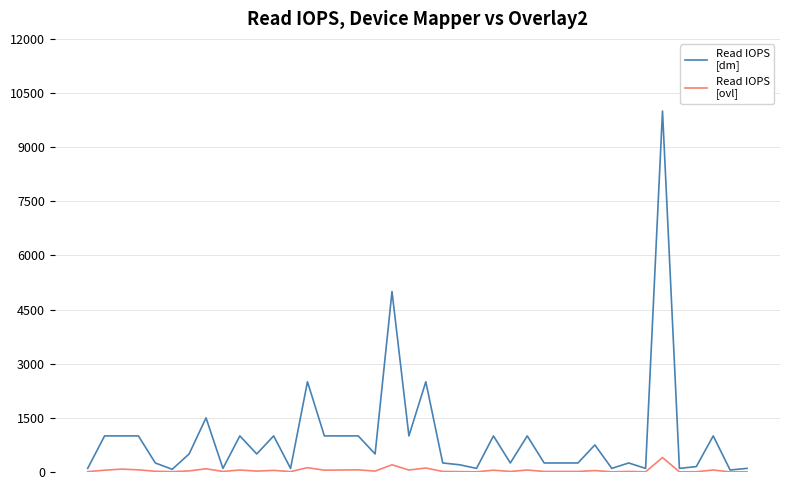

What is the maximum value shown in the chart?

10000